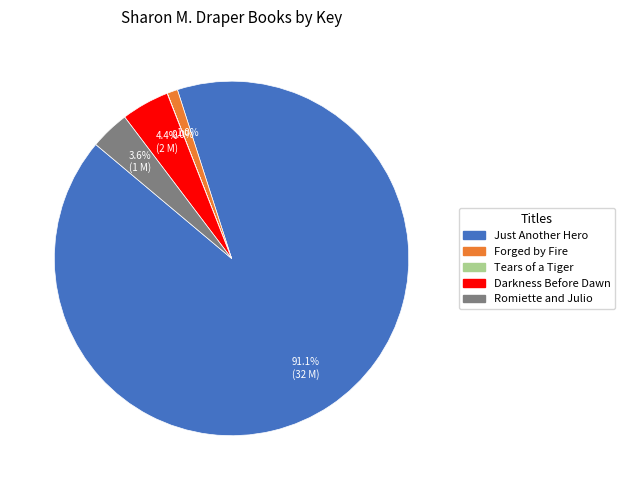

Which category has the biggest portion of the pie?

Just Another Hero